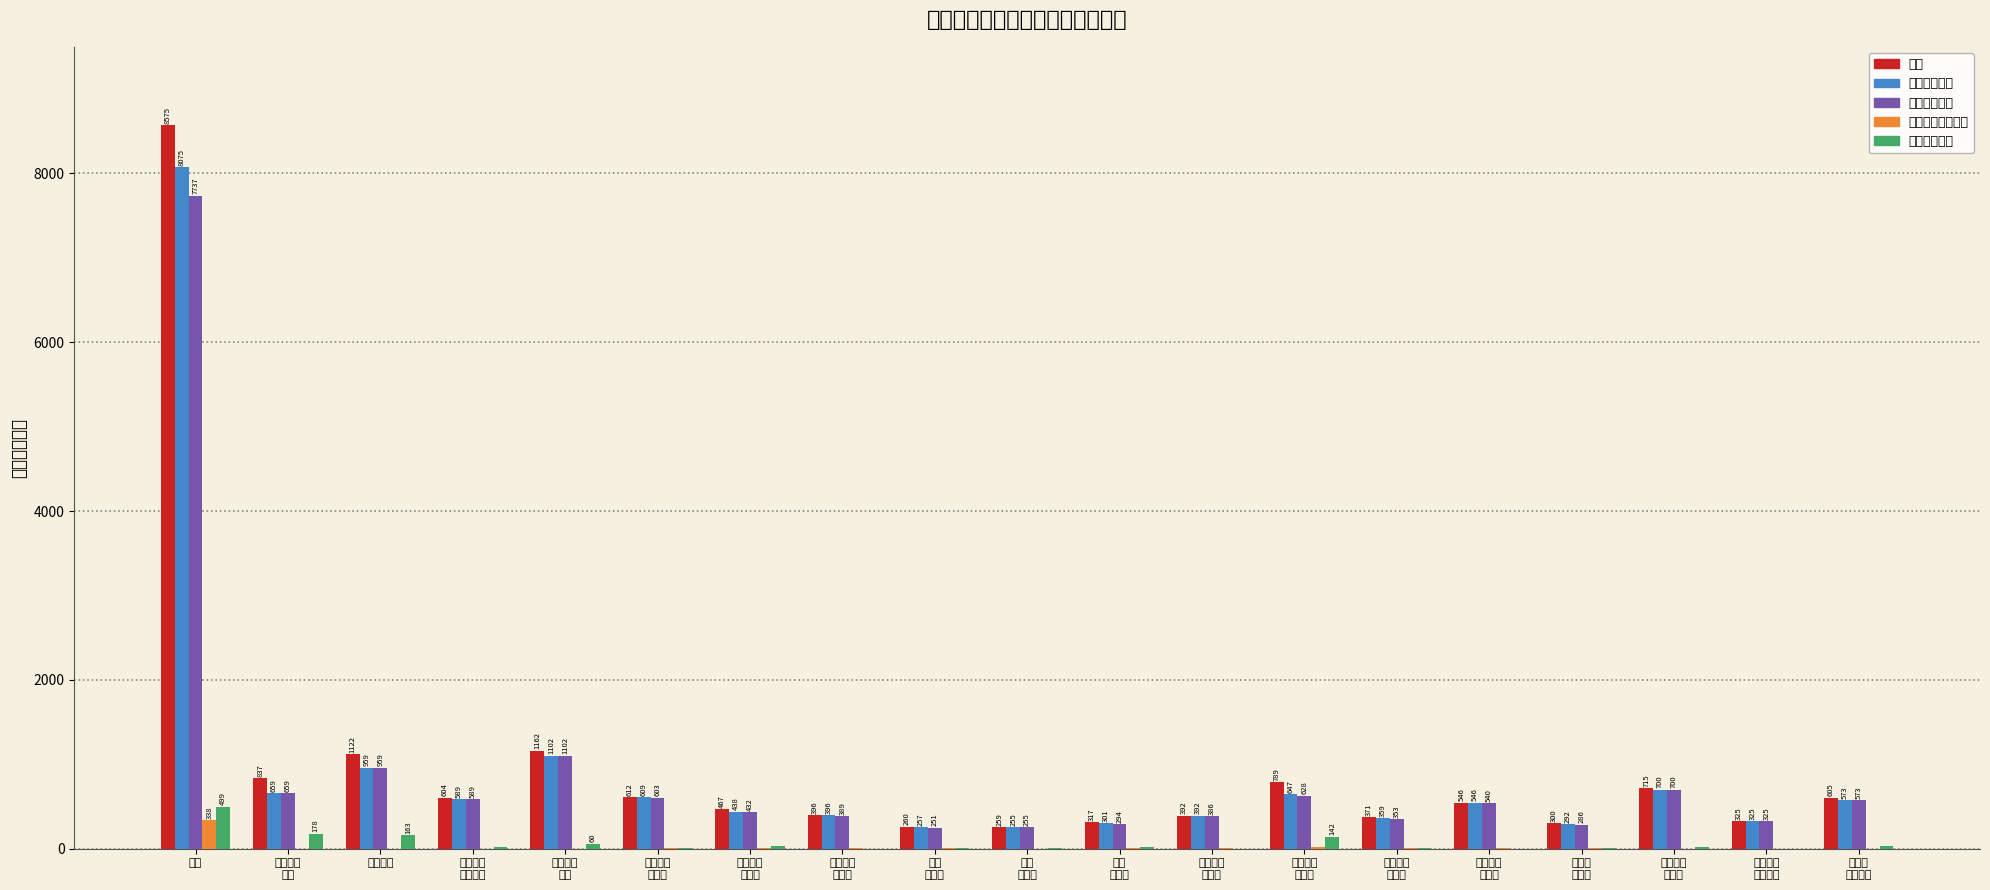

At how many categories does at least one series exceed 5241?

1